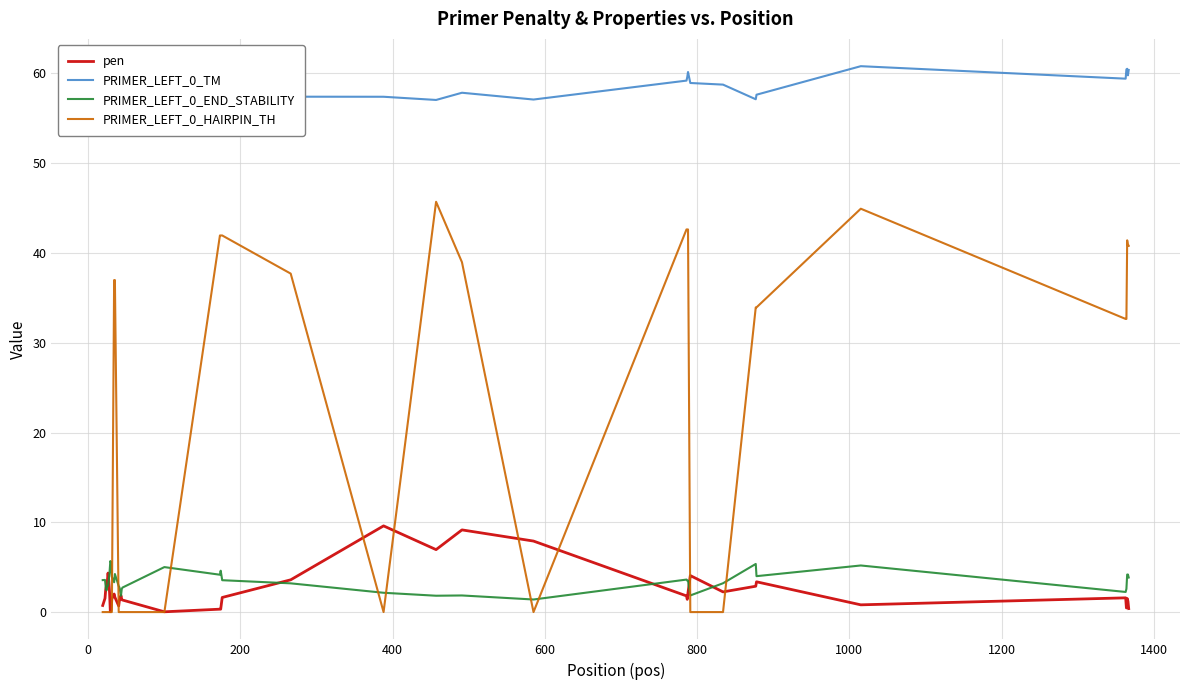

Is this an area chart (filled region under the line)?

No